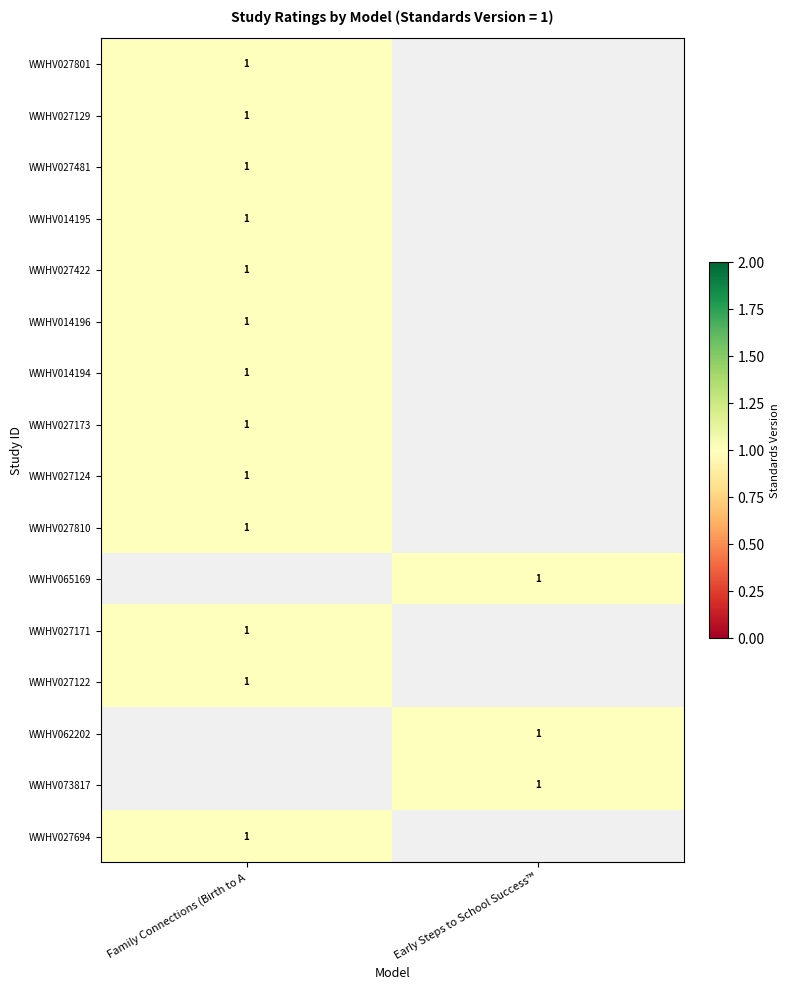

Read the Family Connections (Birth to Age 5) value at WWHV027481.

1